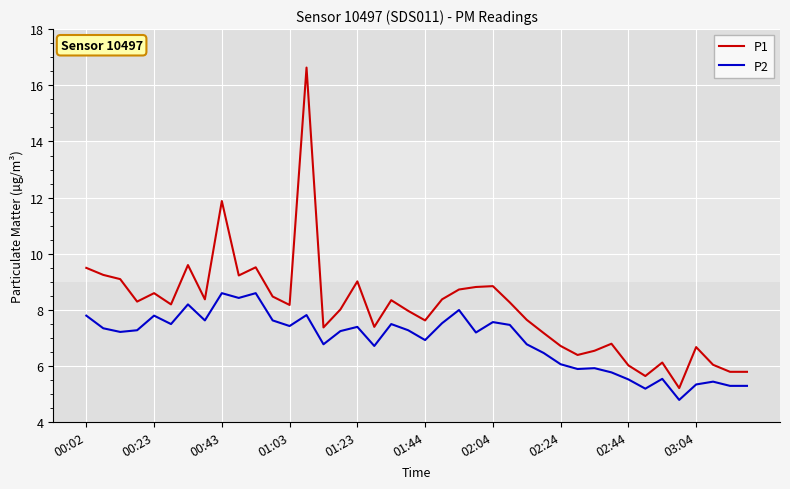

True or false: P1 has more than 1 points higher than both neighbors.

True